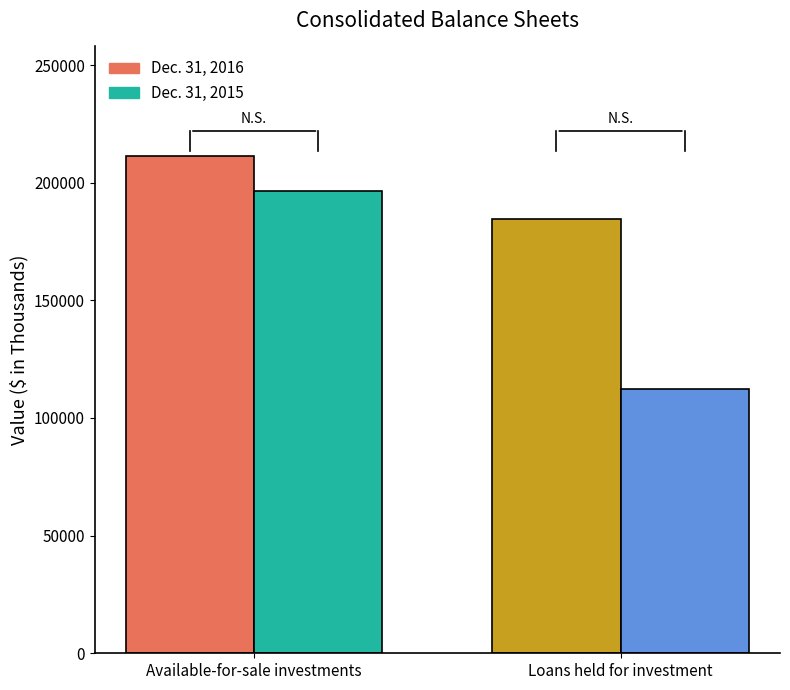

What are all the series names shown in the legend?

Dec. 31, 2016, Dec. 31, 2015